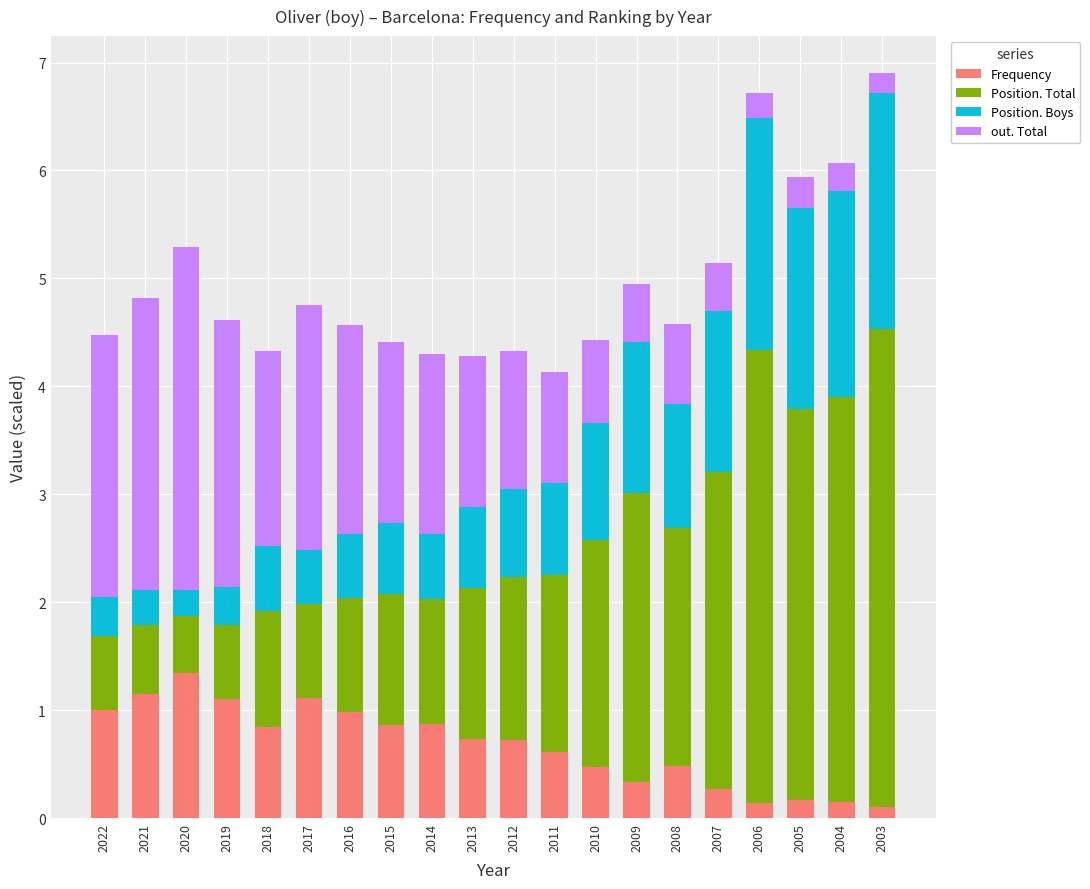

What is the total value across all series at 2018?

4.3